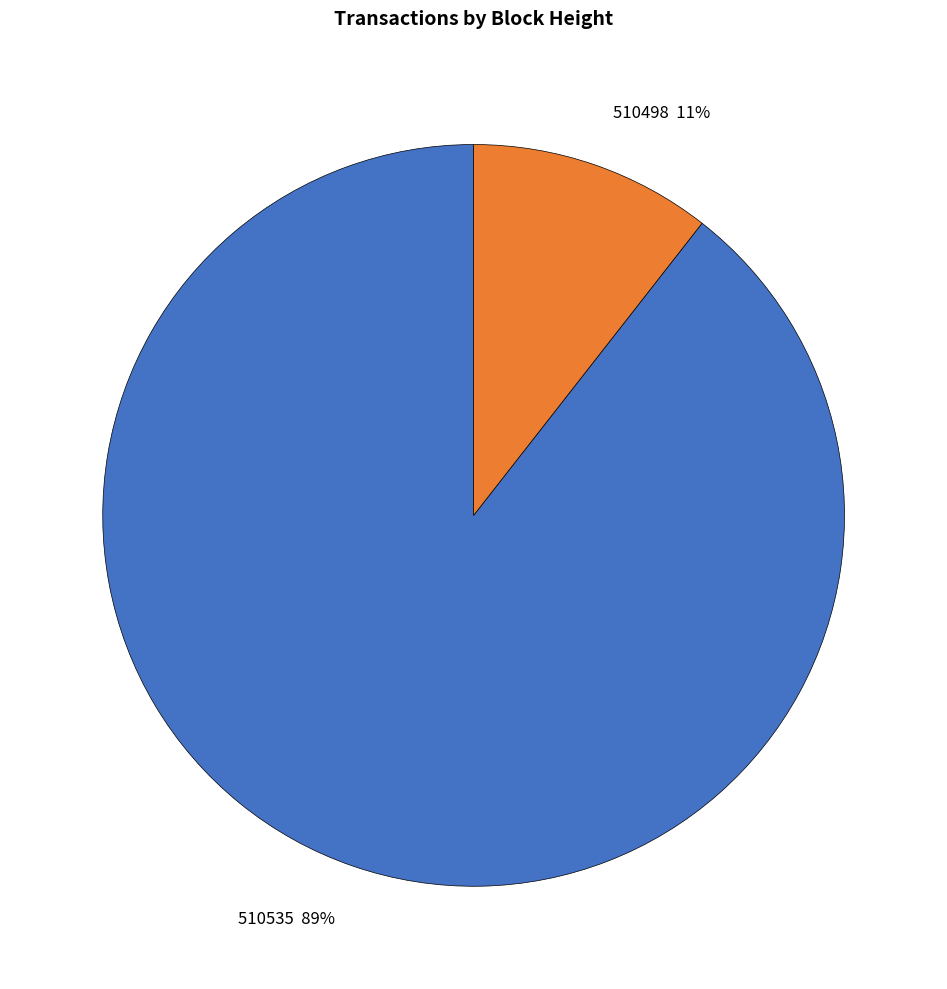

To the nearest percent, what portion does 510535 represent?

89%